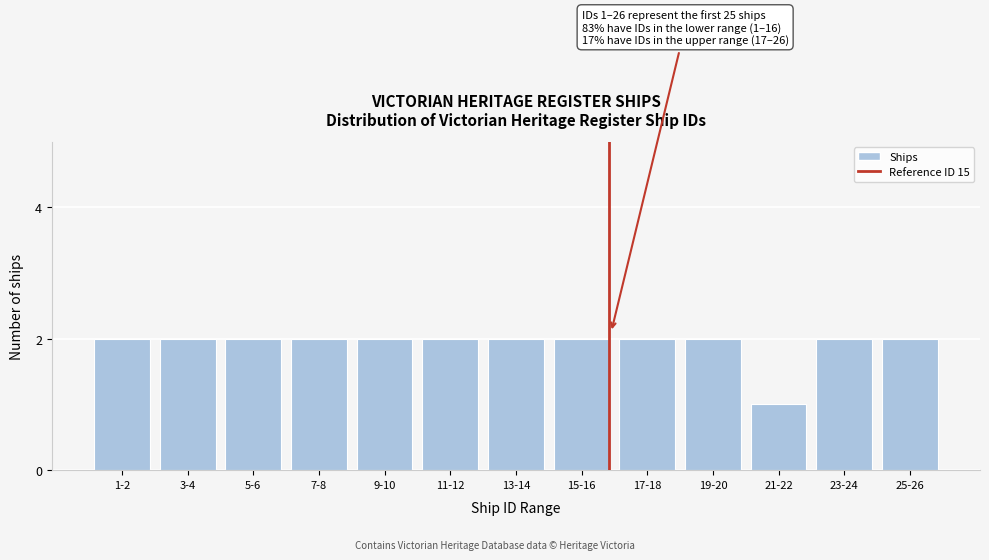

Reading left to right, list all the values displayed in this chart.

2	2	2	2	2	2	2	2	2	2	1	2	2